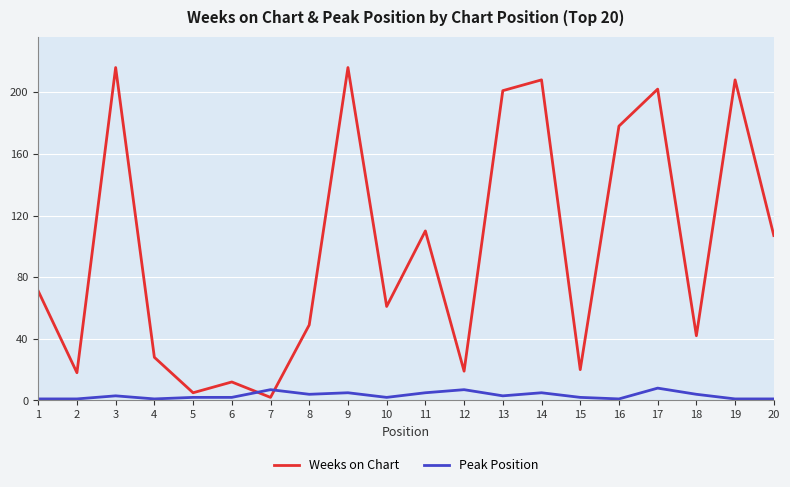

Reading left to right, list all the values displayed in this chart.

Weeks on Chart: 71	18	216	28	5	12	2	49	216	61	110	19	201	208	20	178	202	42	208	107
Peak Position: 1	1	3	1	2	2	7	4	5	2	5	7	3	5	2	1	8	4	1	1